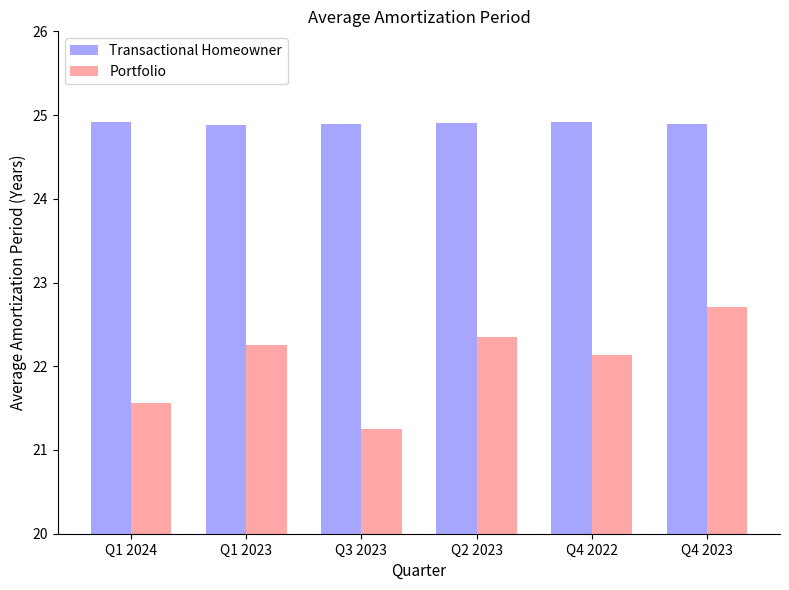

Which series has the largest range (max minus min)?

Portfolio